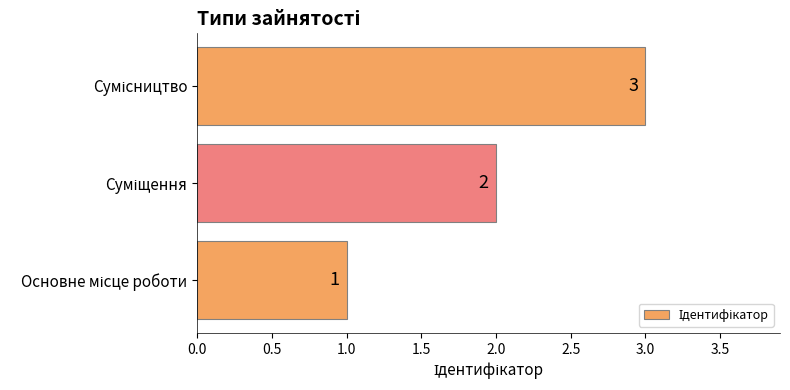

What is the sum of all values?

6